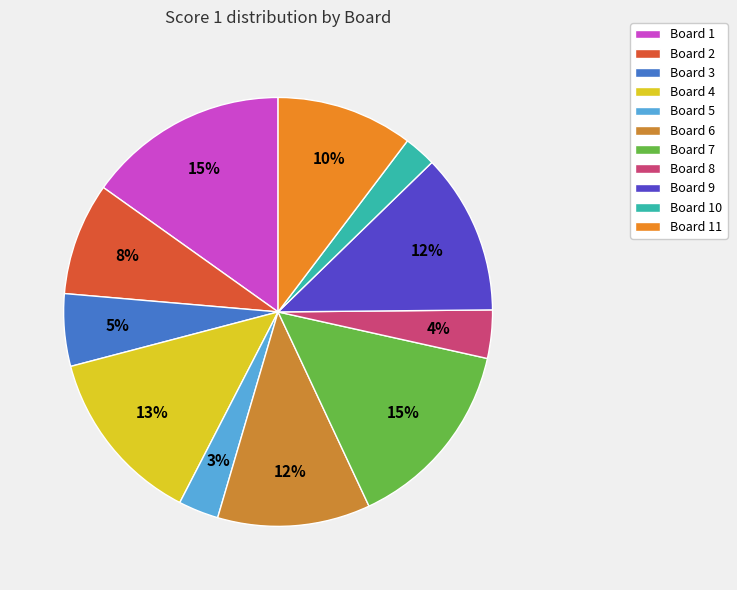

How many slices are in this pie chart?

11